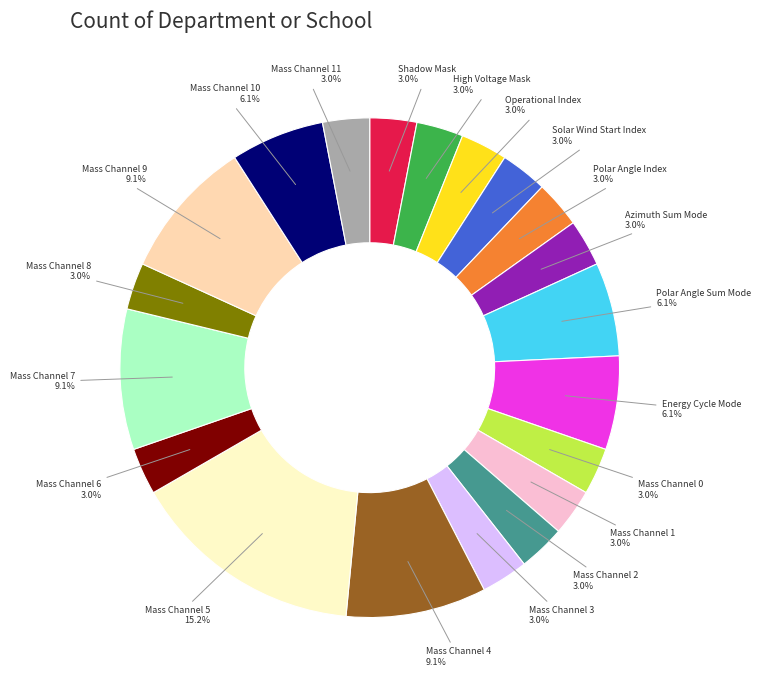

True or false: Mass Channel 8 accounts for 3% of the total.

True